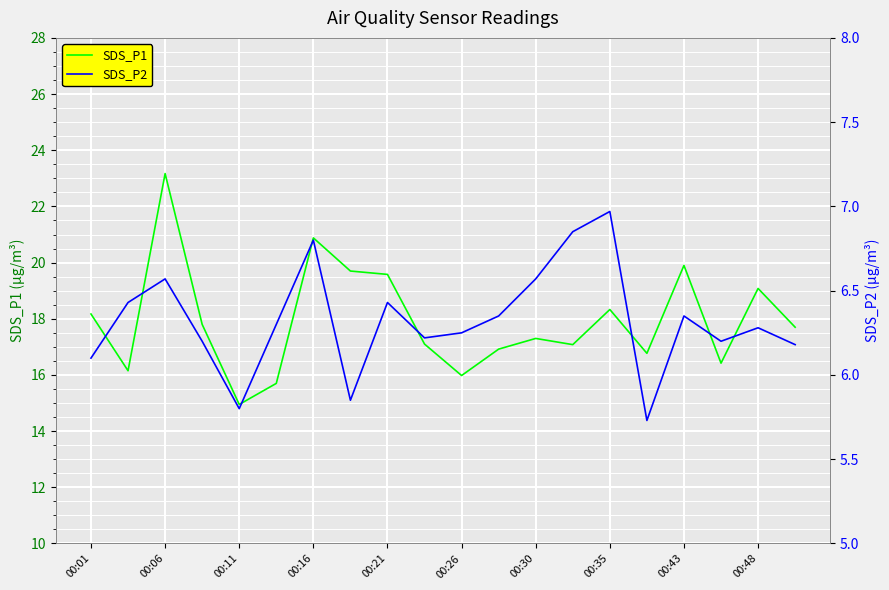

What is the highest value of the SDS_P1 series?

23.2